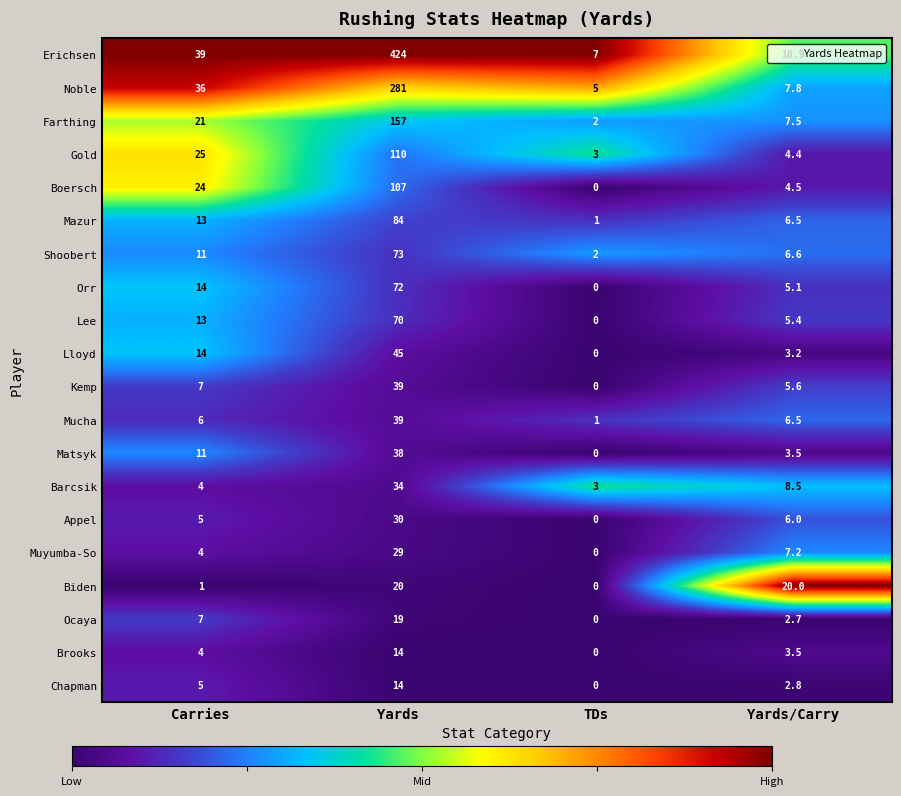

Which series has the largest range (max minus min)?

Erichsen